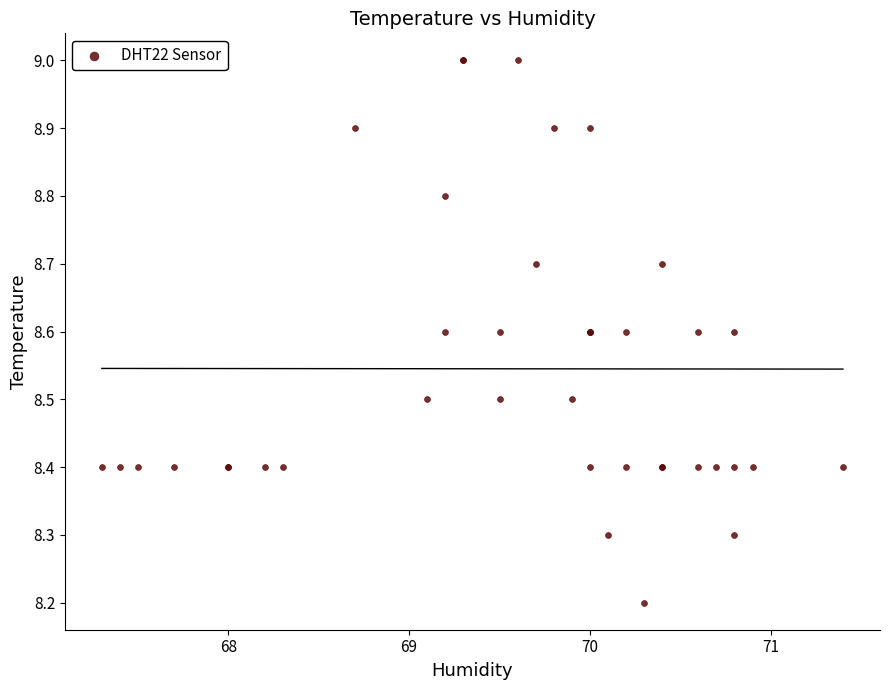

What Y value in the scatter plot is closest to 8?

8.2